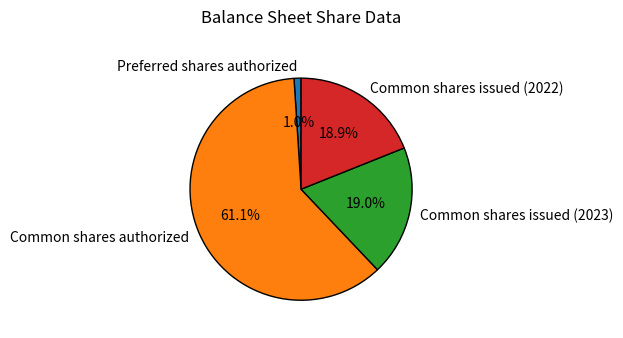

The Common shares issued (2023) slice represents 19% of the pie. True or false?

True